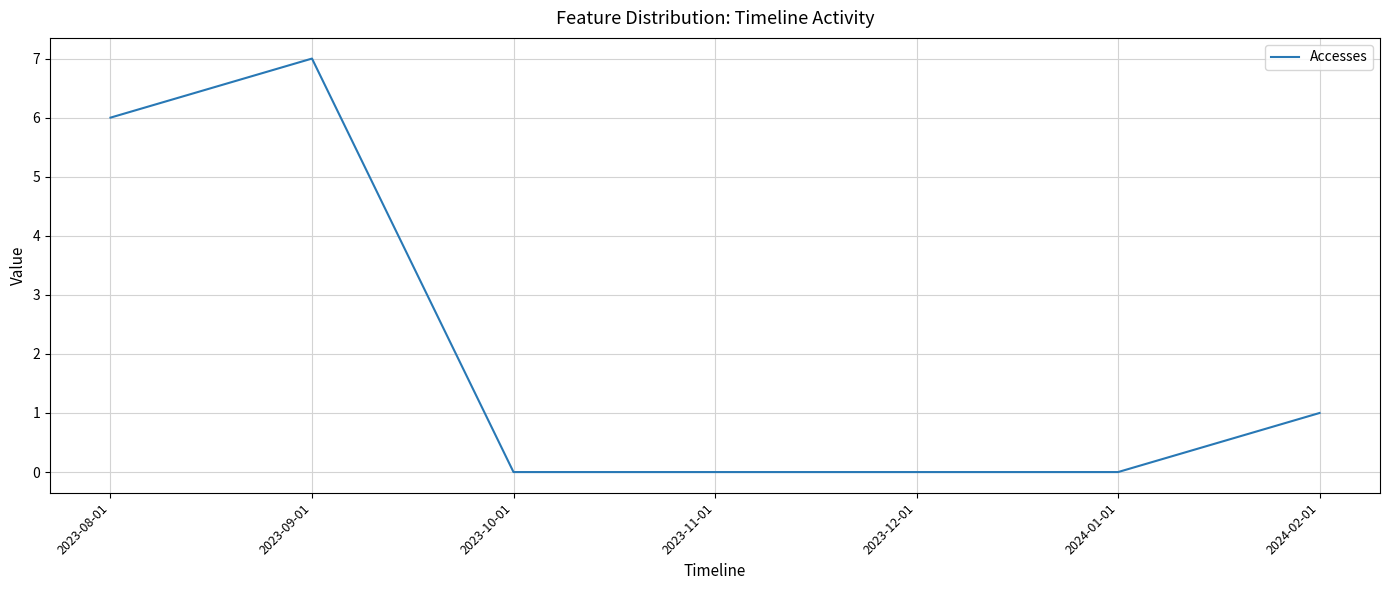

Reading left to right, what are all the values shown in this chart?

2023-08-01=6	2023-09-01=7	2023-10-01=0	2023-11-01=0	2023-12-01=0	2024-01-01=0	2024-02-01=1